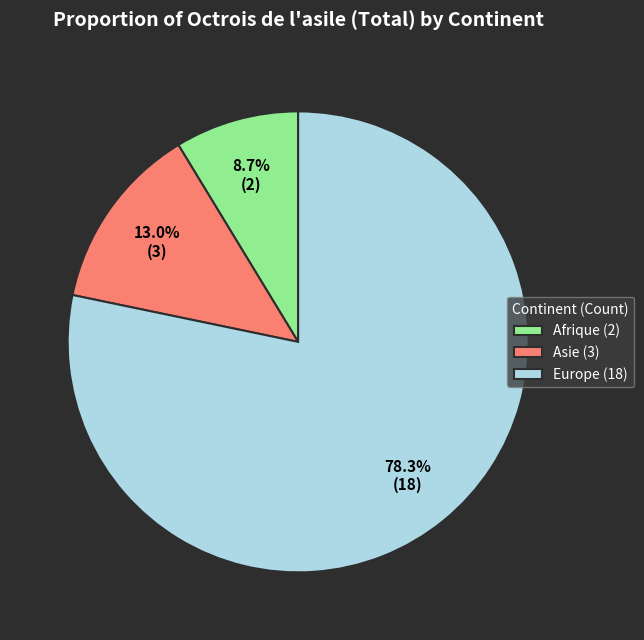

To the nearest percent, what is the combined percentage of Afrique and Europe?

87%